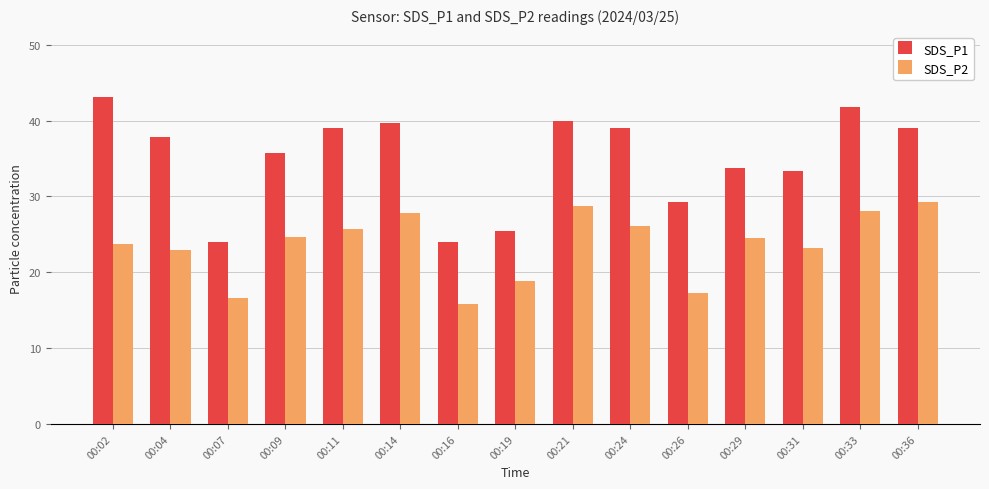

Which series changed the most between 00:24 and 00:36?

SDS_P2